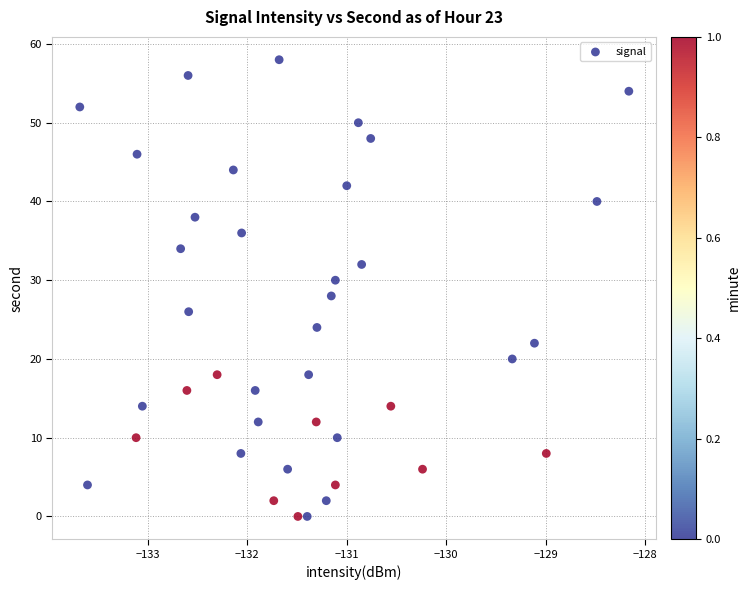

What is the range of Y values (max minus min)?

58